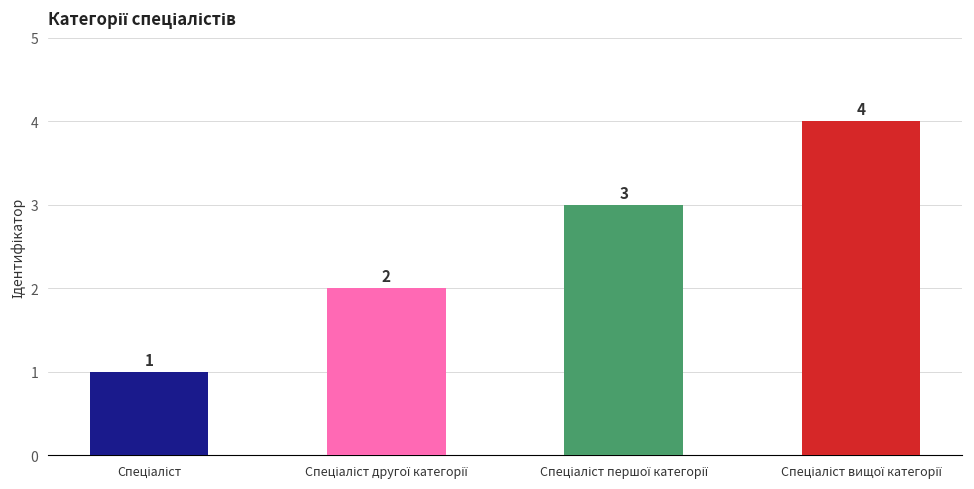

How many bars are there in total?

4